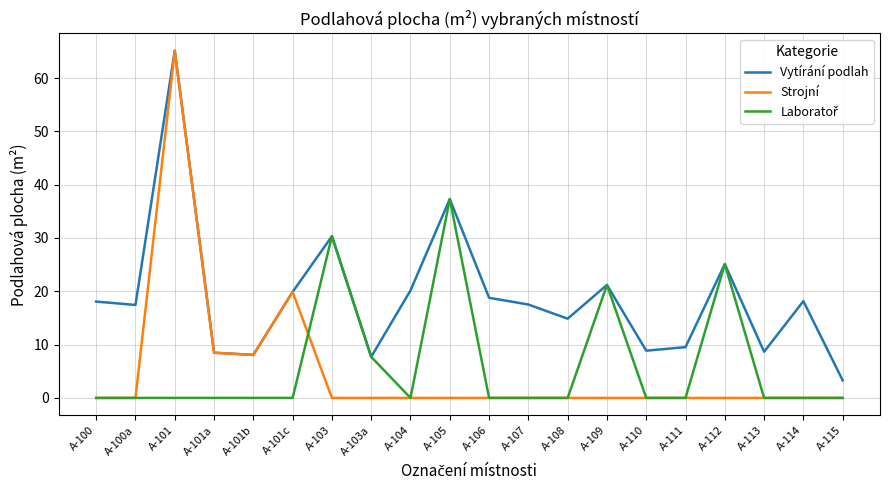

Which category has the lowest value in the Vytírání podlah series?

A-115